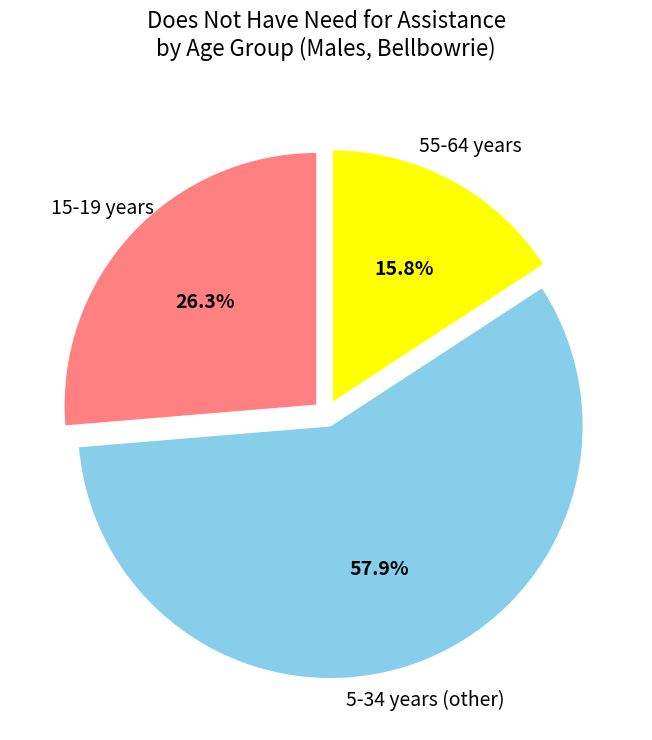

Is there any slice that represents more than half of the pie?

Yes